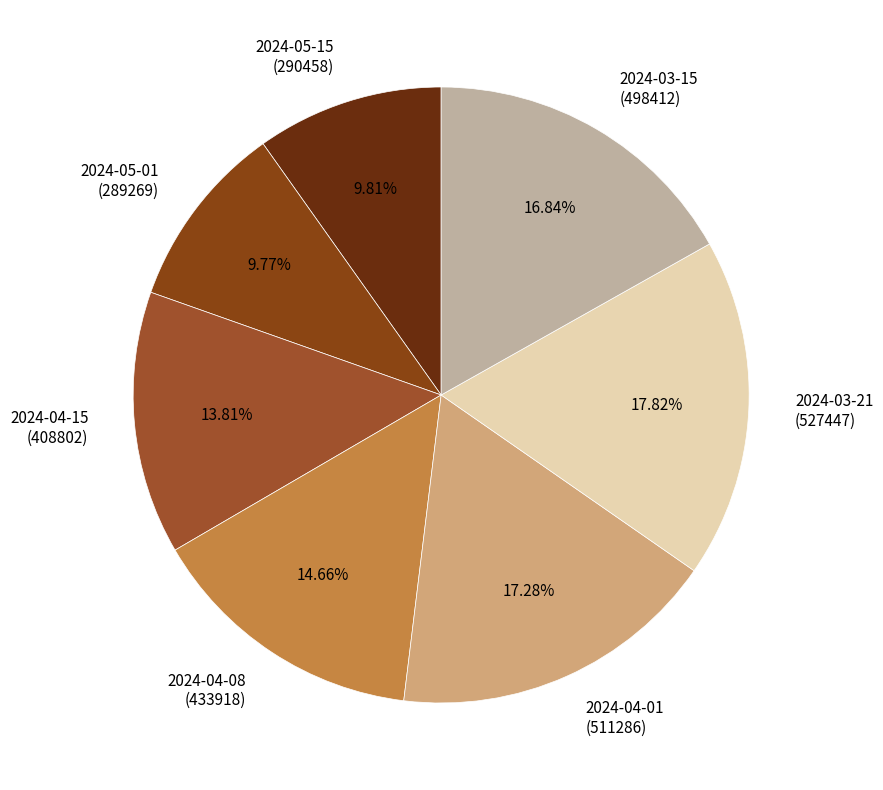

Is there any slice that represents more than half of the pie?

No